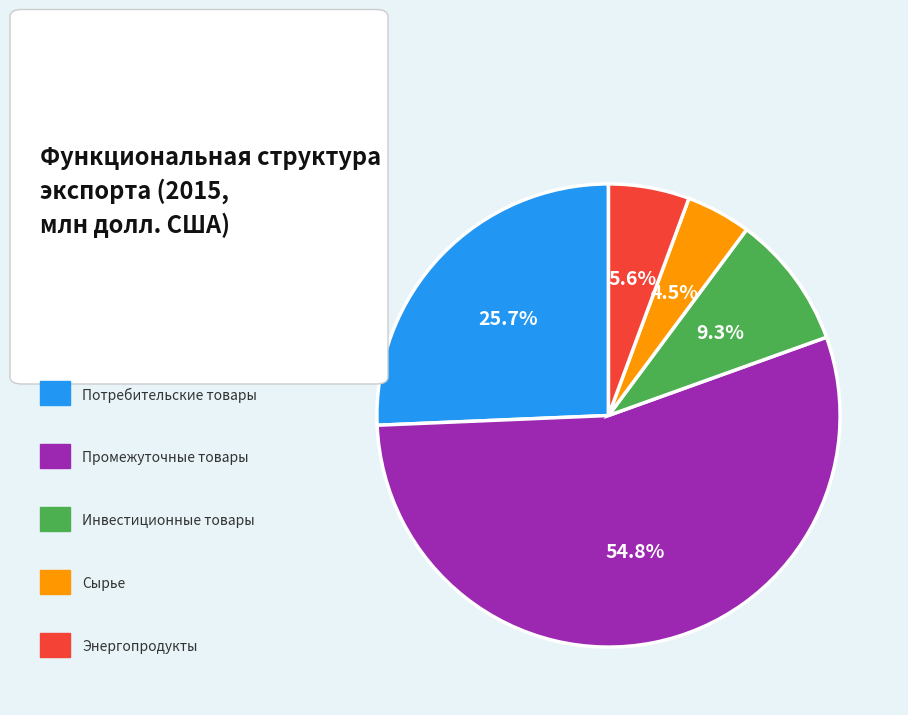

Is there a majority slice in this chart?

Yes